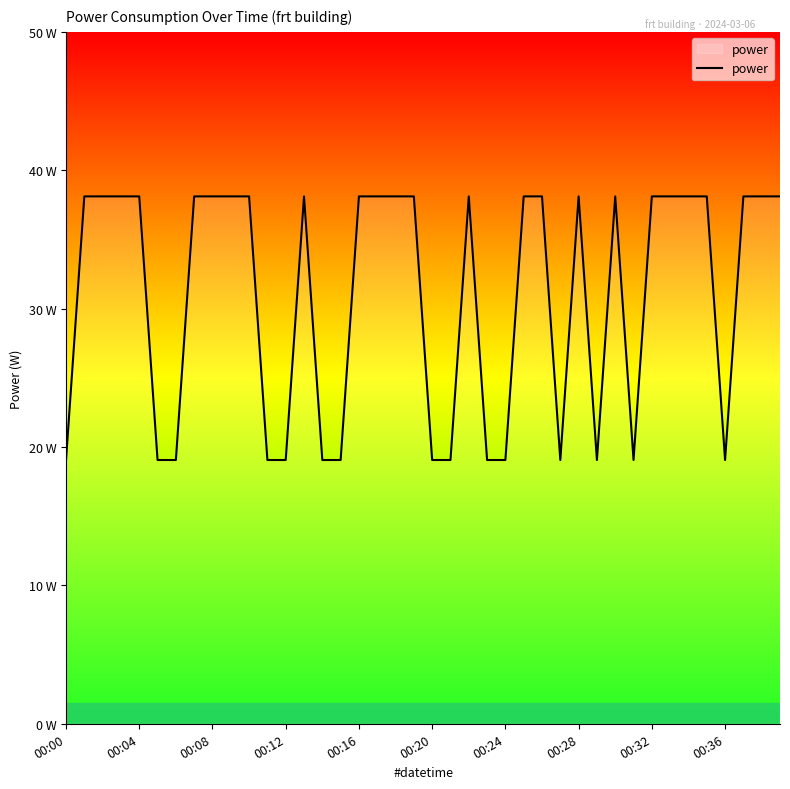

Does the chart have visible grid lines?

No